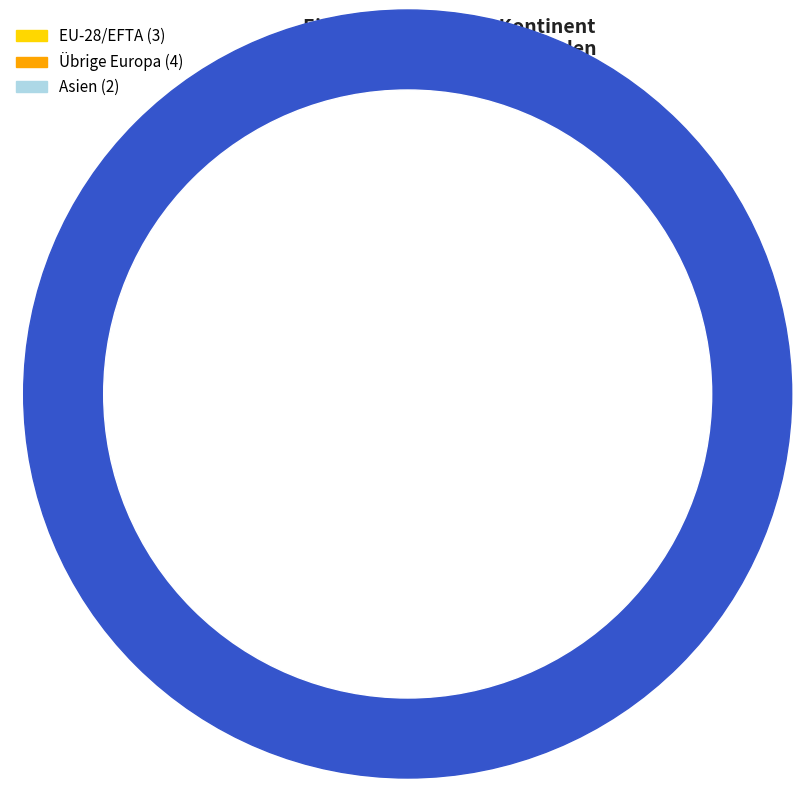

Does any single category account for the majority?

No